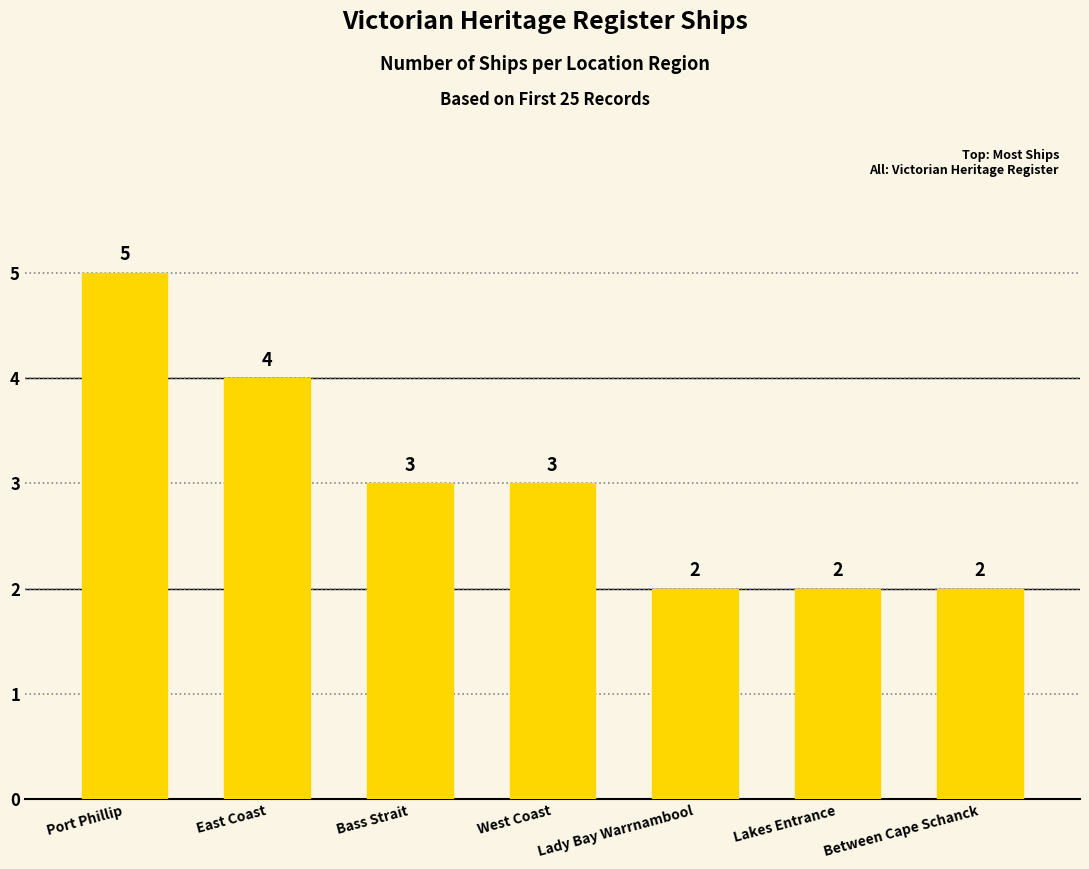

Reading left to right, list all the values displayed in this chart.

5	4	3	3	2	2	2